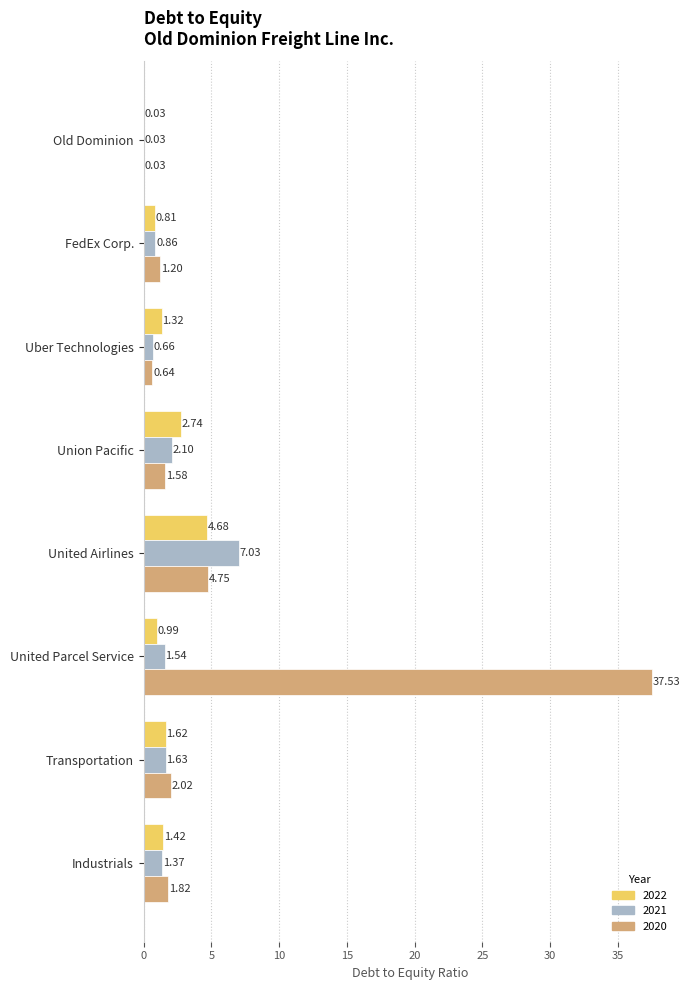

What is the total value across all series at Uber Technologies?

2.6